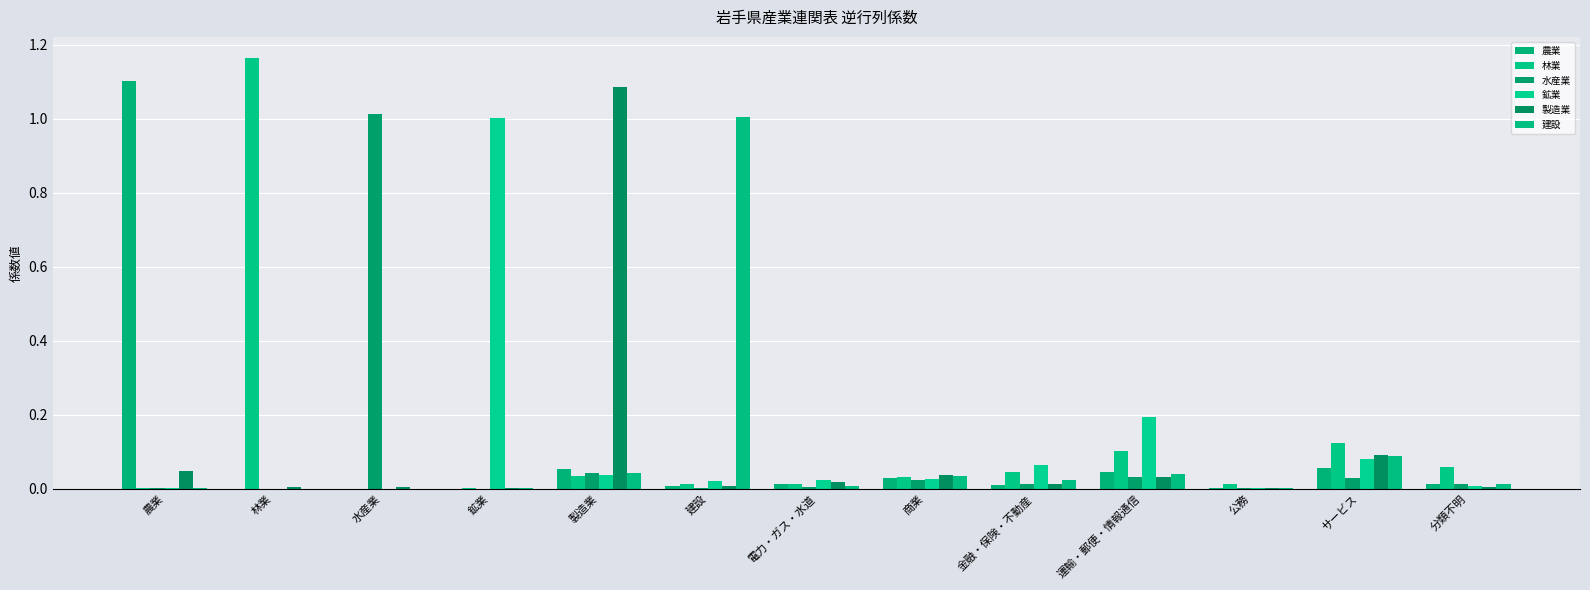

Reading left to right, extract all data points from this chart.

農業: 1.1	0.0	0.0	0.0	0.1	0.0	0.0	0.0	0.0	0.0	0.0	0.1	0.0
林業: 0.0	1.2	0.0	0.0	0.0	0.0	0.0	0.0	0.0	0.1	0.0	0.1	0.1
水産業: 0.0	0.0	1.0	0.0	0.0	0.0	0.0	0.0	0.0	0.0	0.0	0.0	0.0
鉱業: 0.0	0.0	0.0	1.0	0.0	0.0	0.0	0.0	0.1	0.2	0.0	0.1	0.0
製造業: 0.0	0.0	0.0	0.0	1.1	0.0	0.0	0.0	0.0	0.0	0.0	0.1	0.0
建設: 0.0	0.0	0.0	0.0	0.0	1.0	0.0	0.0	0.0	0.0	0.0	0.1	0.0